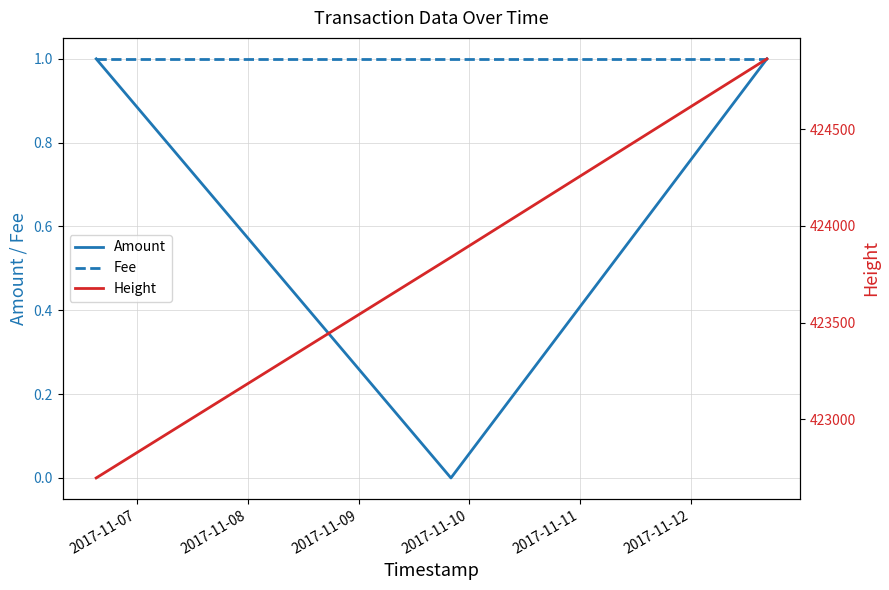

Where is Fee nearest to the value 1?

2017-11-07